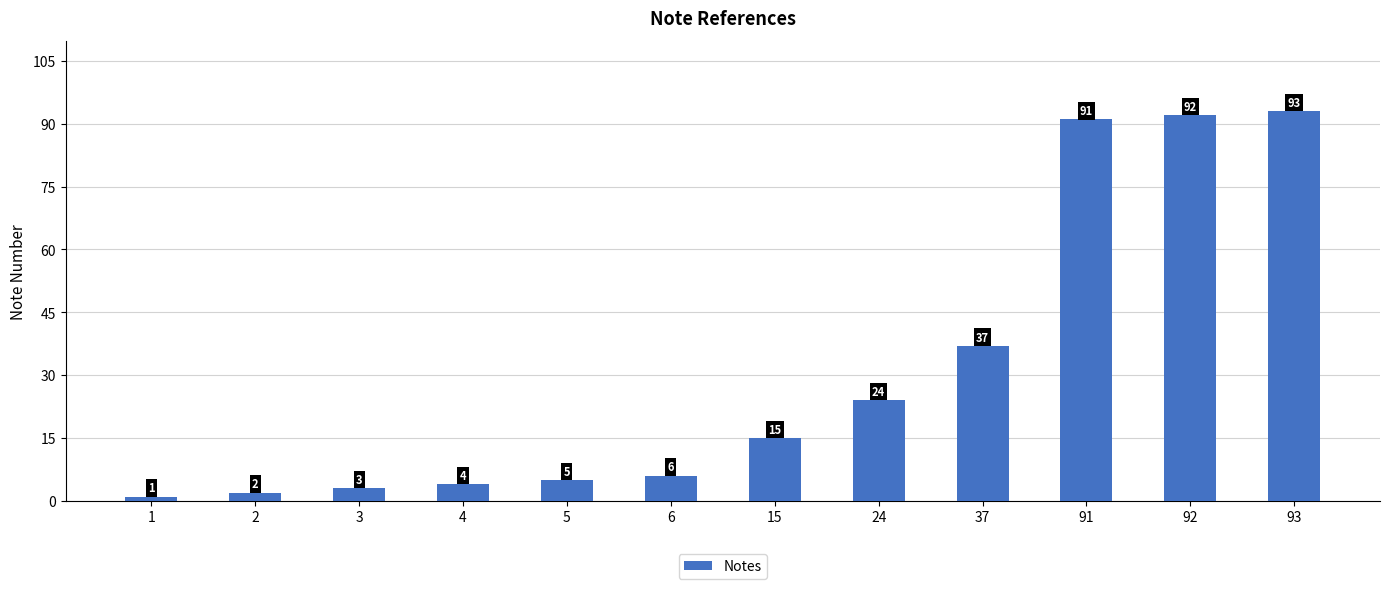

At which category does the chart reach its minimum across all series?

1